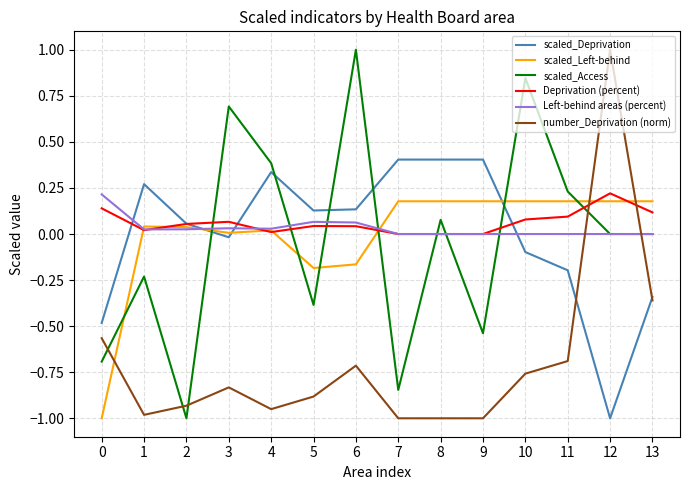

Is the value of Left-behind areas (percent) at 8 greater than the value of scaled_Deprivation at 6?

No